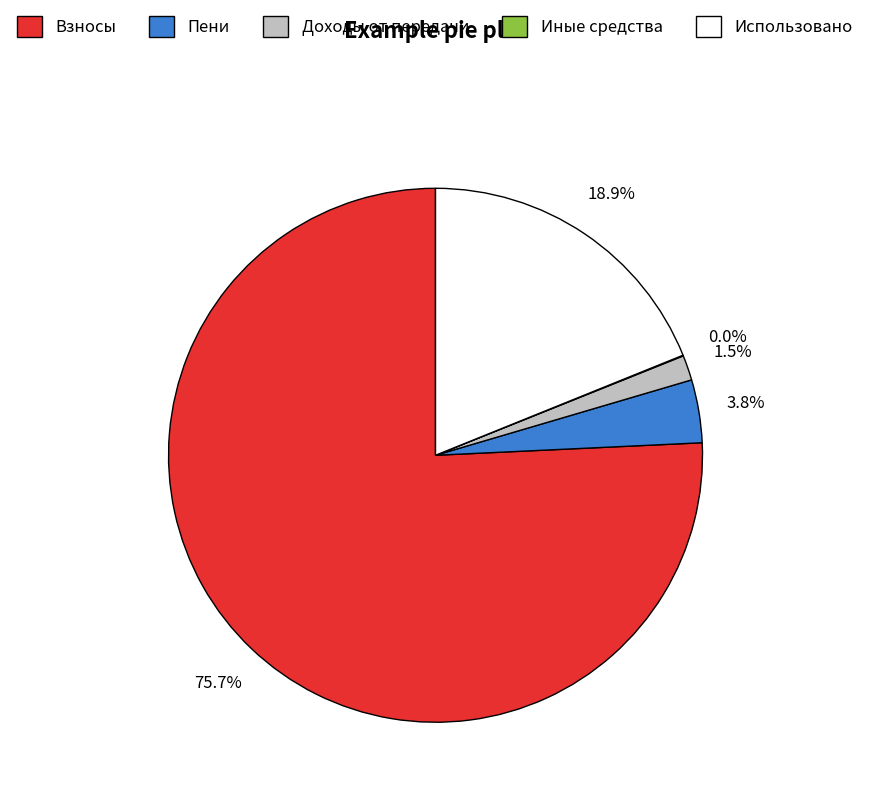

Which category accounts for the majority?

Взносы